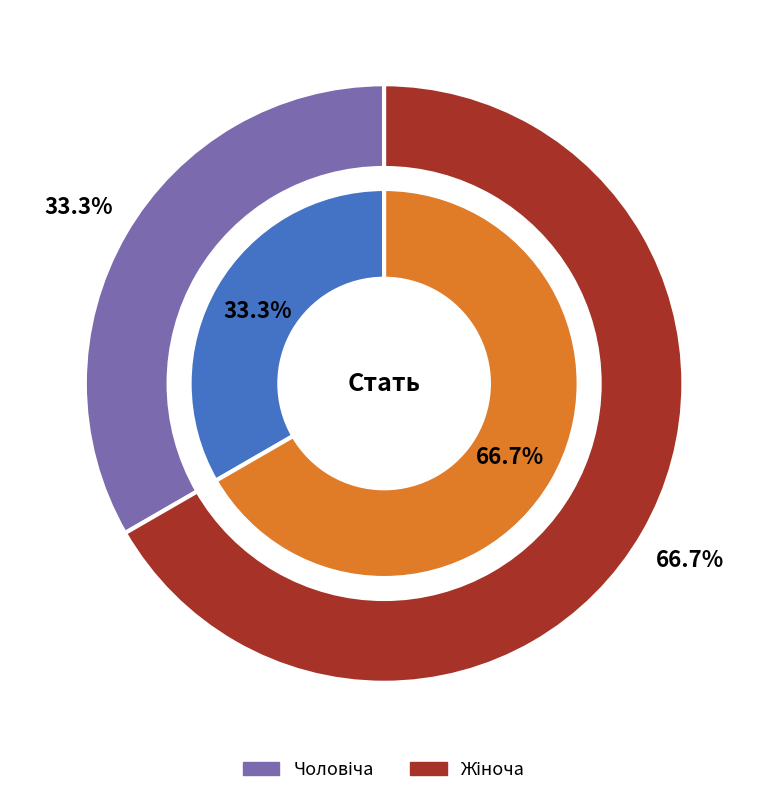

What is the change in value from Чоловіча to Жіноча?

+1